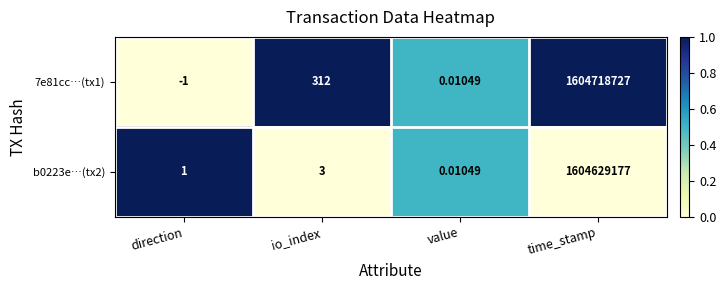

Which series has the largest total across all categories?

7e81cc…(tx1)